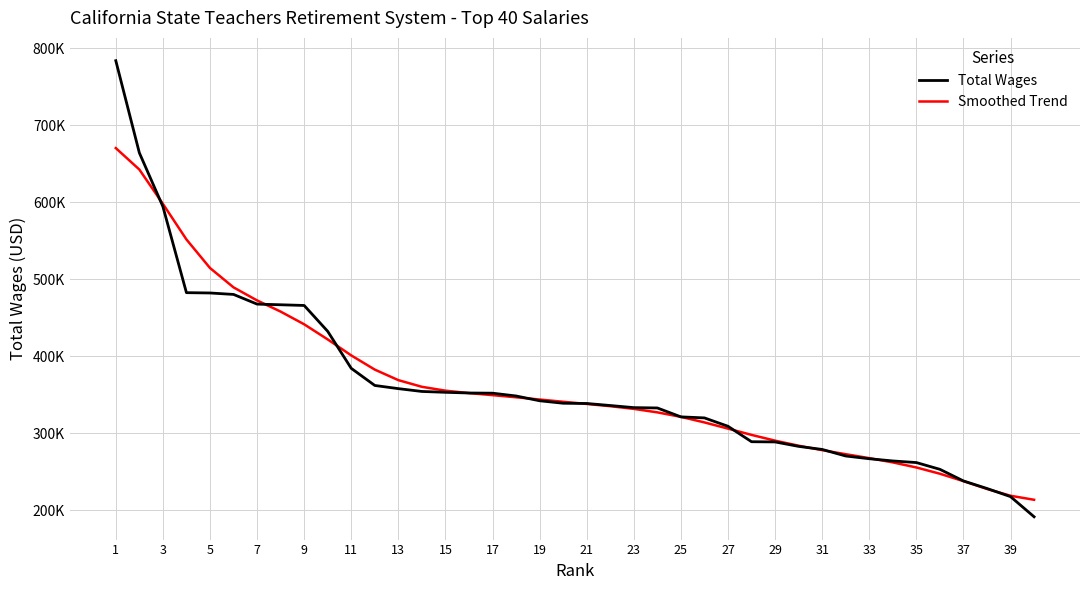

Which series has the largest total across all categories?

Total Wages